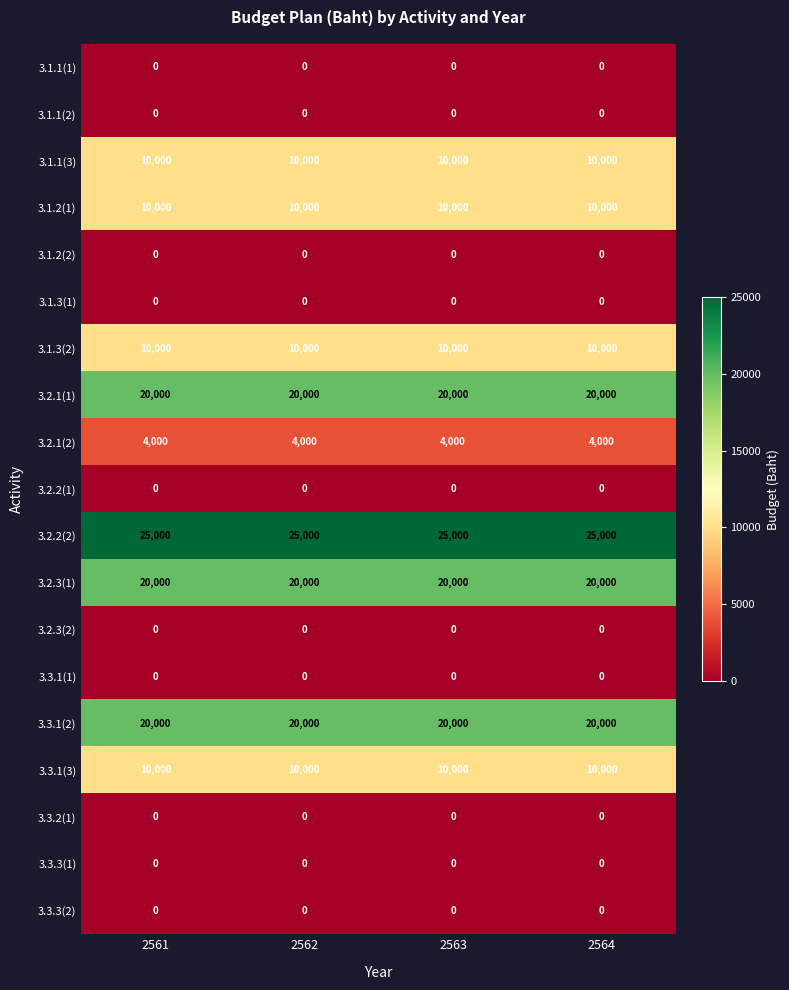

What is the highest value of the 3.1.2(1) series?

10000